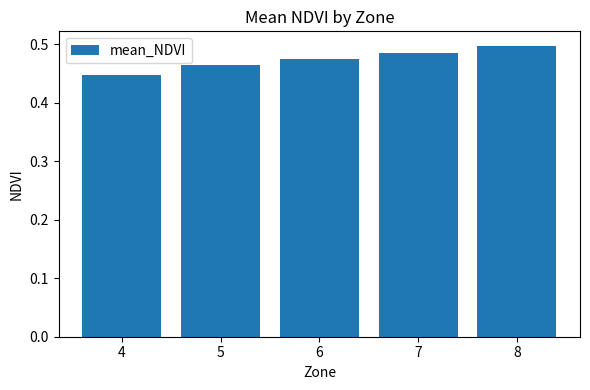

Which label corresponds to the smallest value in the chart?

4